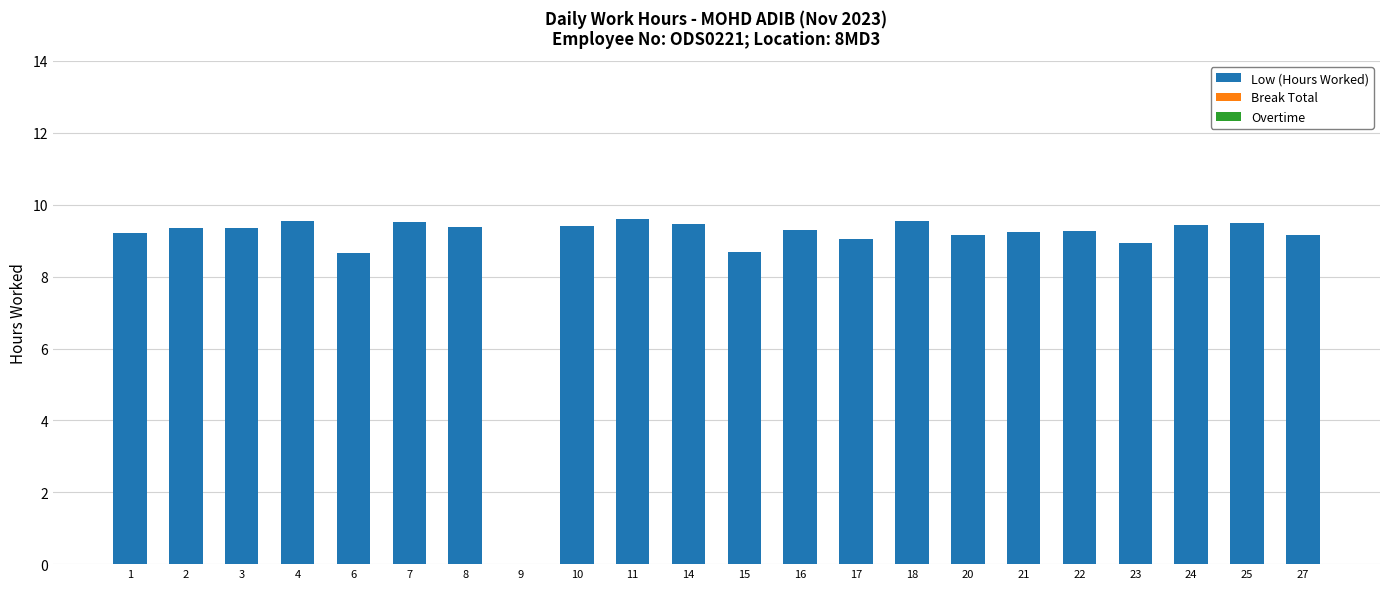

What is the greatest value displayed?

9.6